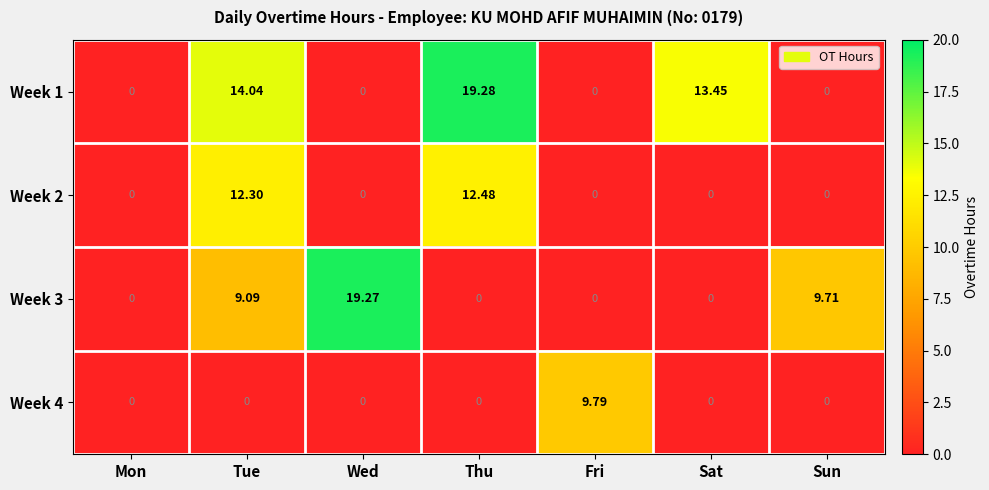

Where is Week 1 nearest to the value 9?

Sat